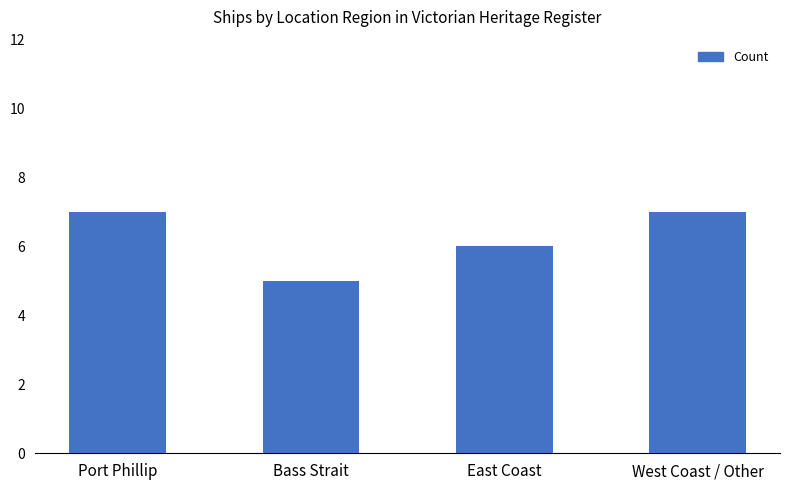

Is it true that the value at Port Phillip is 12?

False